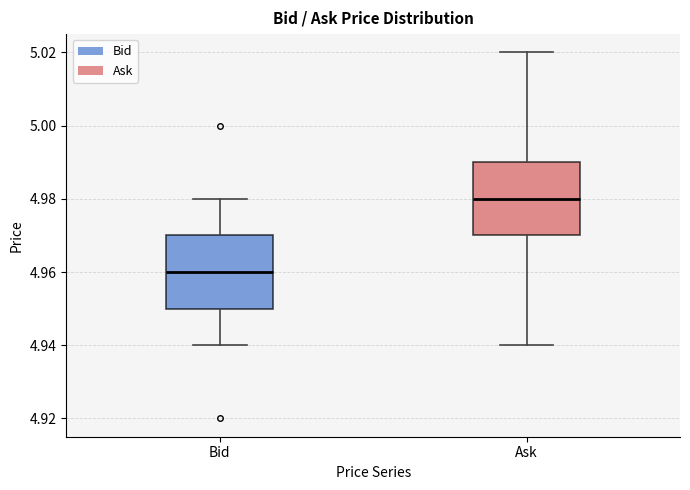

Where does the upper whisker of the box for Bid end on the y-axis? The values are not printed on the chart, so give them approximately, as read against the axis.

4.98